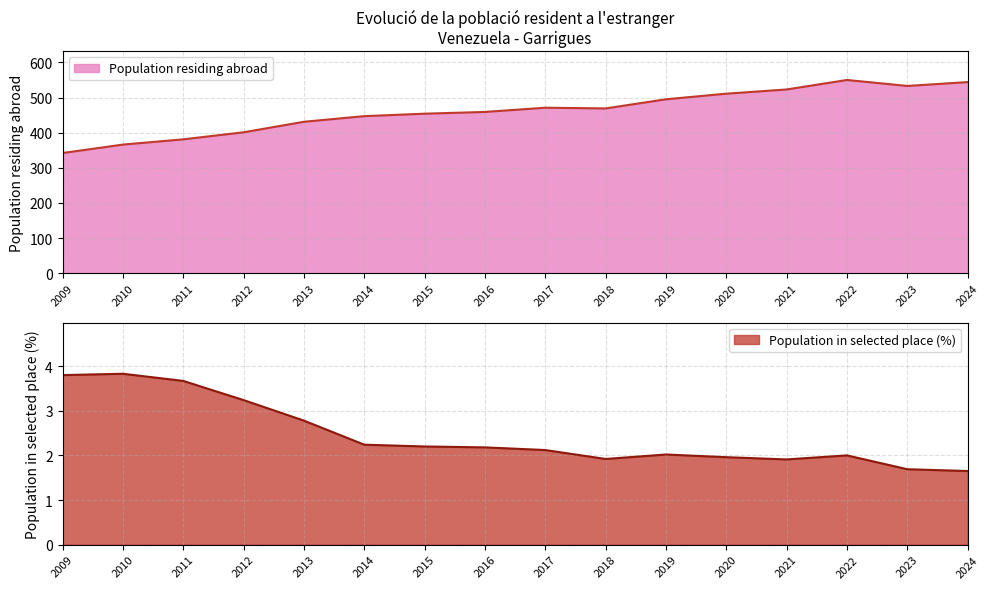

At how many categories does at least one series exceed 366?

14